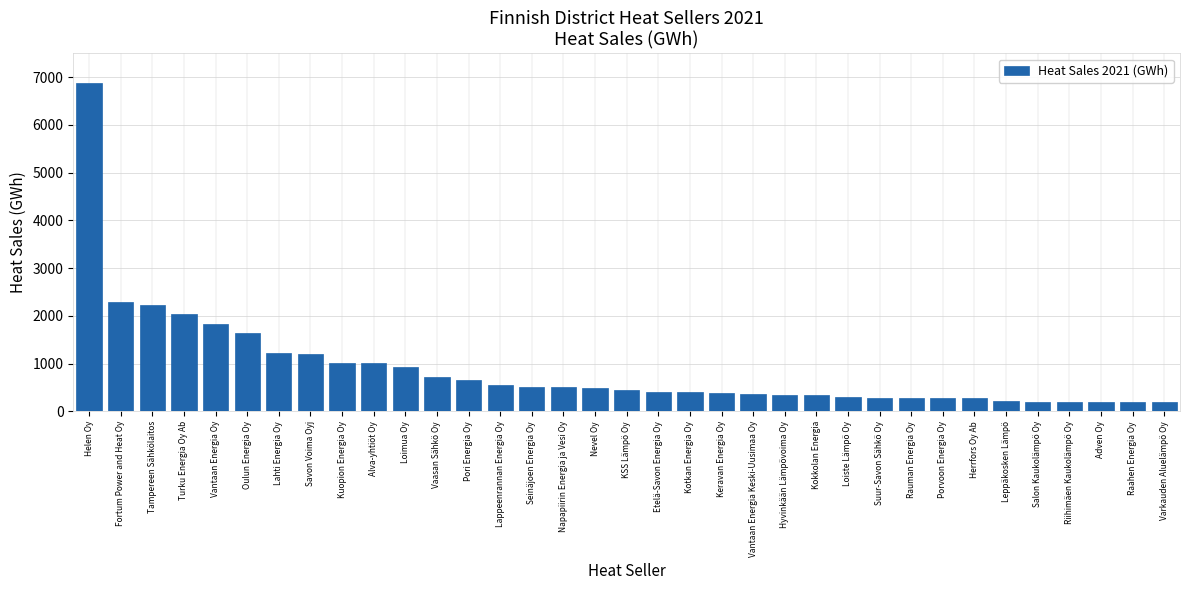

What is the ratio of the value at Porvoon Energia Oy to the value at Loimua Oy?

0.3